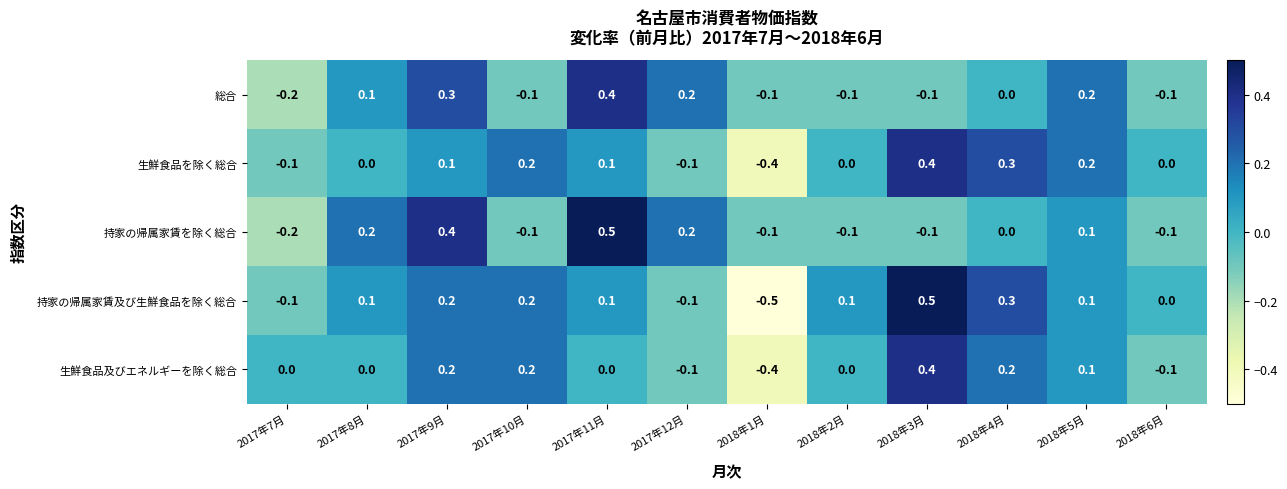

Count the 持家の帰属家賃を除く総合 values in the range 0 to 1.

6